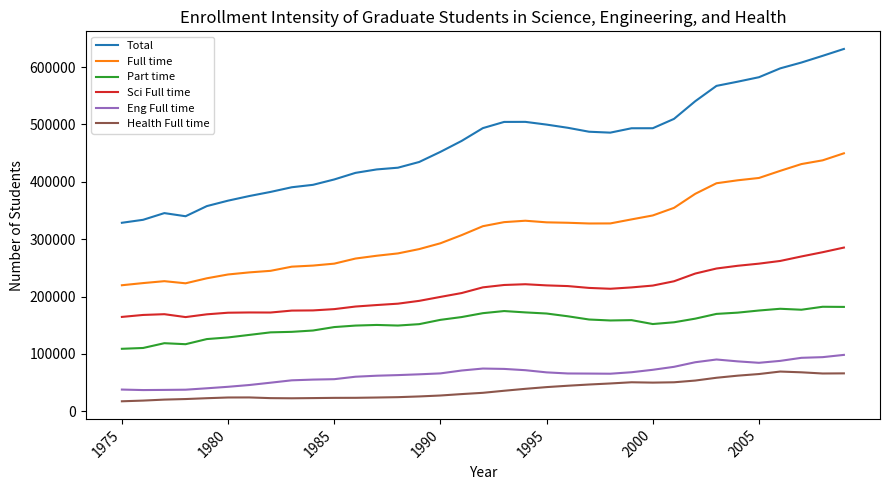

Which series has the widest spread of values?

Total